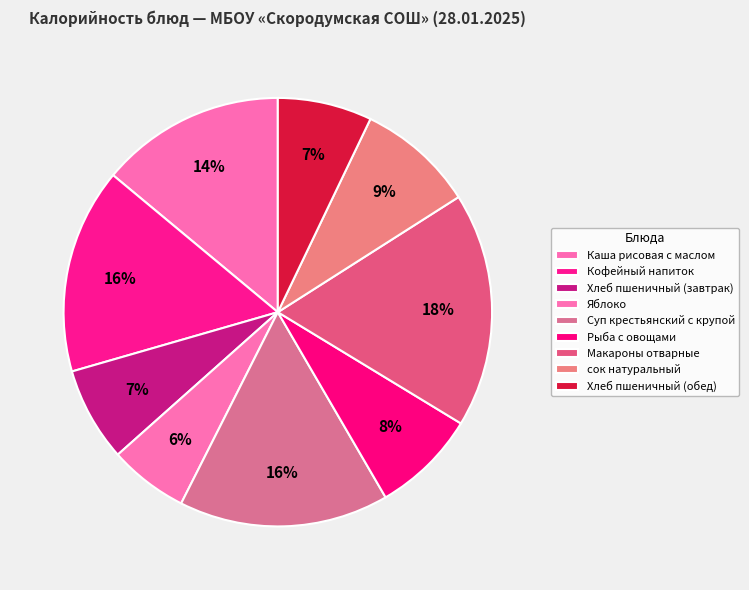

How many segments does this pie chart have?

9